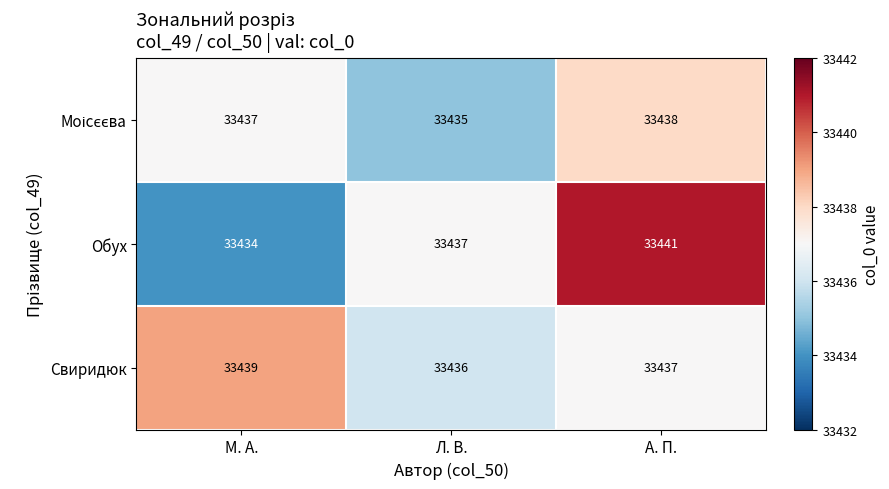

Is it true that Свиридюк equals 57172 at Л. В.?

False